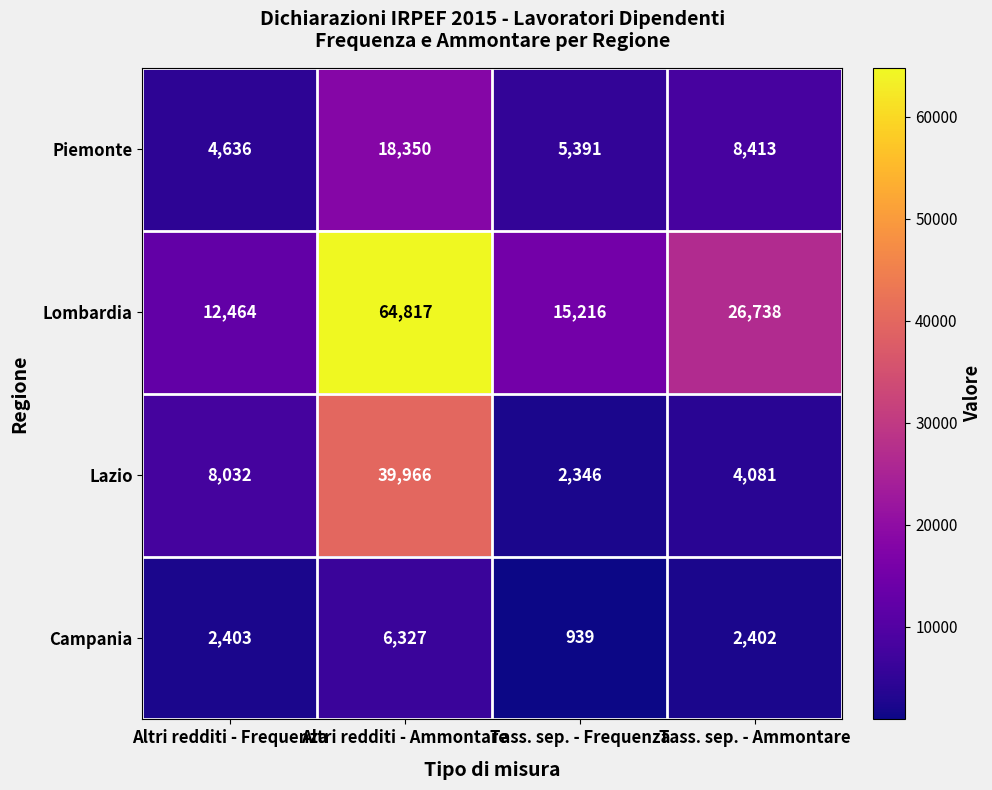

Reading right to left, list all the values displayed in this chart.

Piemonte: Tass. sep. - Ammontare=8413	Tass. sep. - Frequenza=5391	Altri redditi - Ammontare=18350	Altri redditi - Frequenza=4636
Lombardia: Tass. sep. - Ammontare=26738	Tass. sep. - Frequenza=15216	Altri redditi - Ammontare=64817	Altri redditi - Frequenza=12464
Lazio: Tass. sep. - Ammontare=4081	Tass. sep. - Frequenza=2346	Altri redditi - Ammontare=39966	Altri redditi - Frequenza=8032
Campania: Tass. sep. - Ammontare=2402	Tass. sep. - Frequenza=939	Altri redditi - Ammontare=6327	Altri redditi - Frequenza=2403